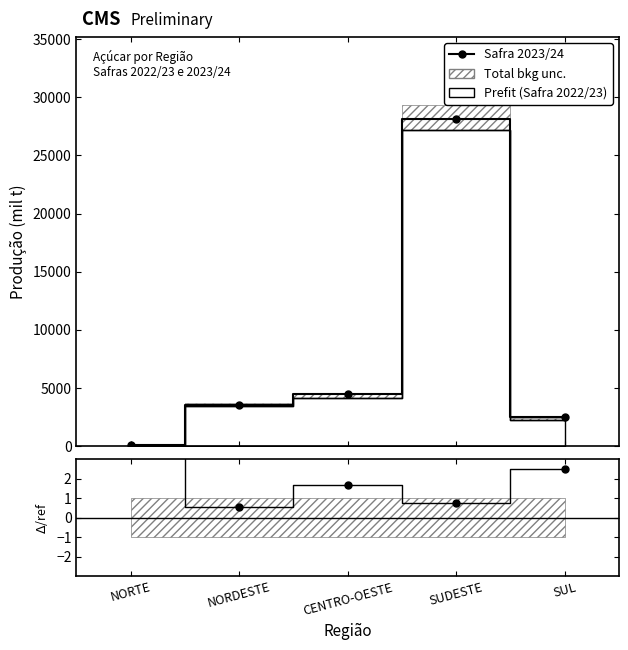

How many interior local peaks (higher than both neighbors) does the data have?

1